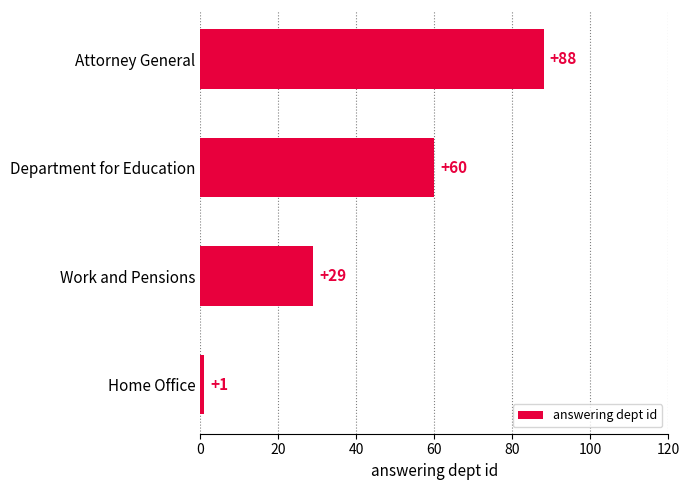

Rank the categories by value from lowest to highest.

Home Office, Work and Pensions, Department for Education, Attorney General